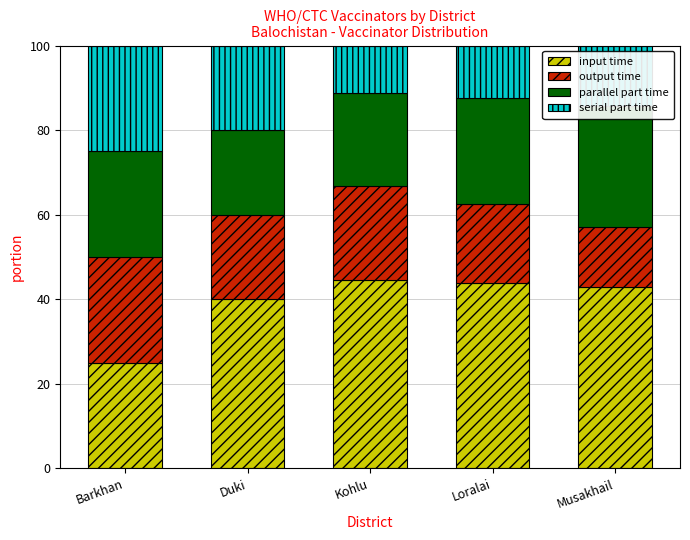

Rank the categories by serial part time value from highest to lowest.

Barkhan, Duki, Musakhail, Loralai, Kohlu